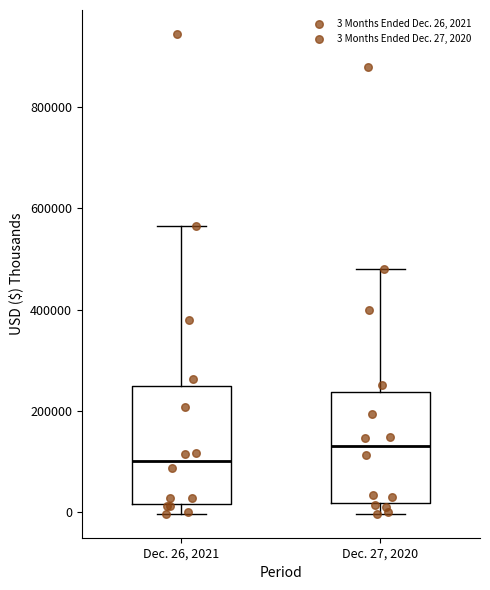

Reading left to right, transcribe this box plot: for each box, give where its median line is, the range the box spans, and where its two whiskers end, as read against the y-axis. The values are not printed on the chart, so give them approximately, as read against the axis.

Dec. 26, 2021: median 100000, box 20000 to 240000, whiskers 0 to 560000
Dec. 27, 2020: median 140000, box 20000 to 240000, whiskers 0 to 480000